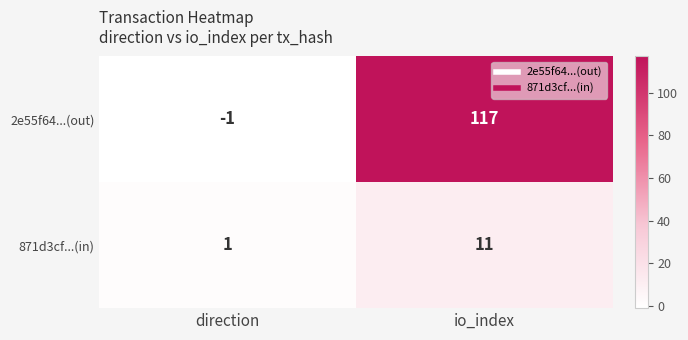

Count the number of data series in this chart.

2